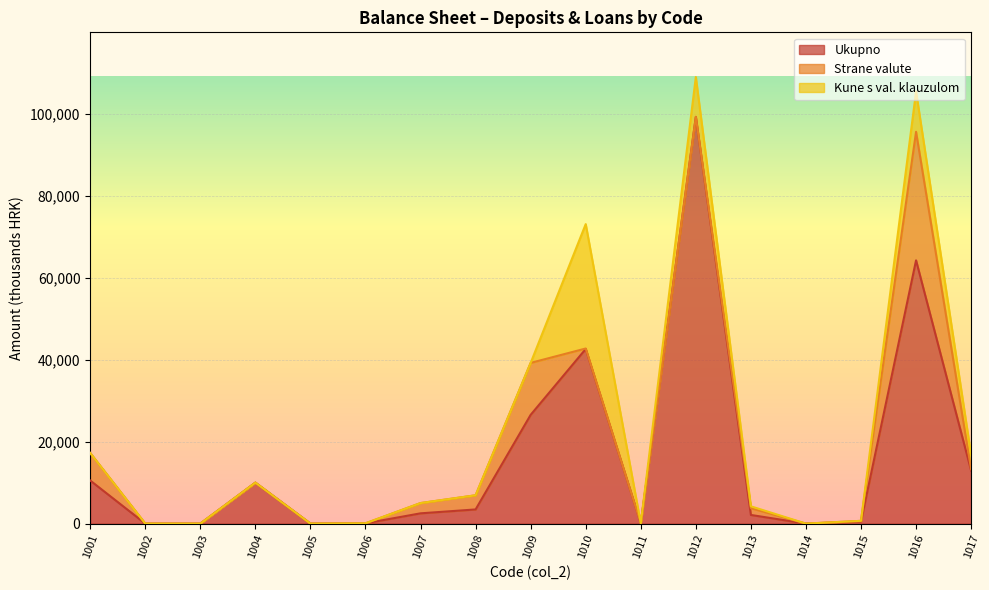

Reading left to right, transcribe all the data shown in this chart.

Ukupno: 10519	0	0	10000	0	70	2507	3457	26553	42625	70	99291	2110	0	506	64266	12939
Strane valute: 6716	0	0	0	0	0	2507	3457	12679	121	0	0	1648	0	165	31379	335
Kune s val. klauzulom: 0	0	0	0	0	0	0	0	0	30364	0	9736	462	0	0	9818	3515